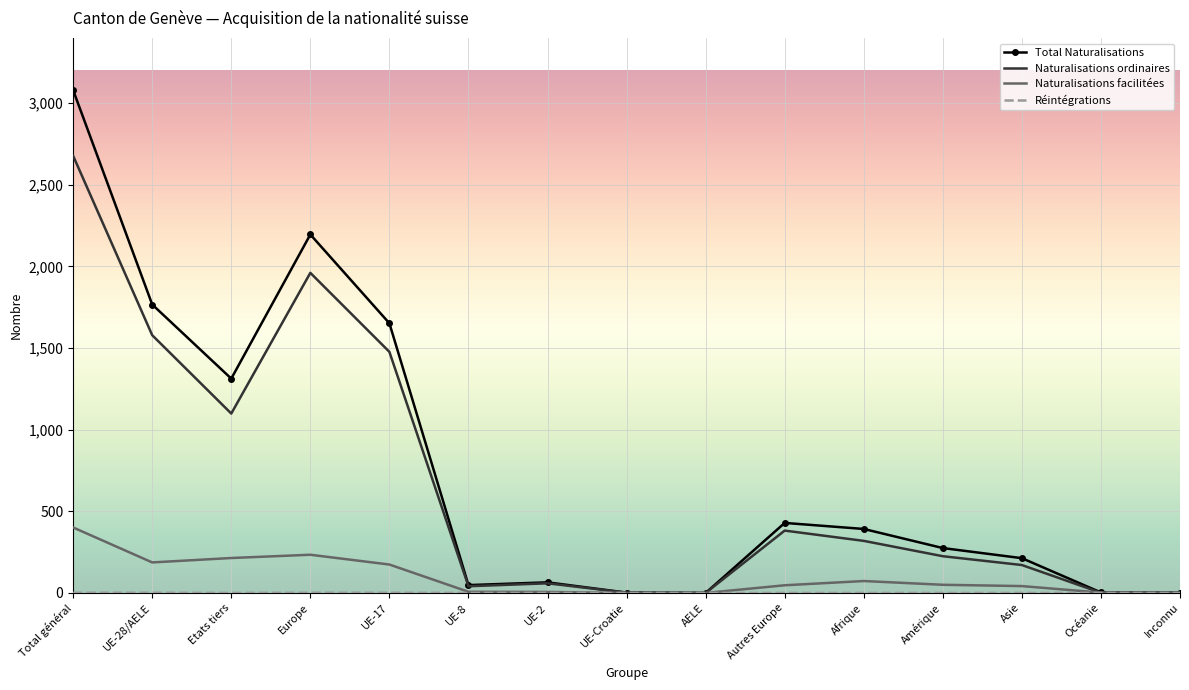

What is the difference between the Naturalisations ordinaires values at Total général and AELE?

2678